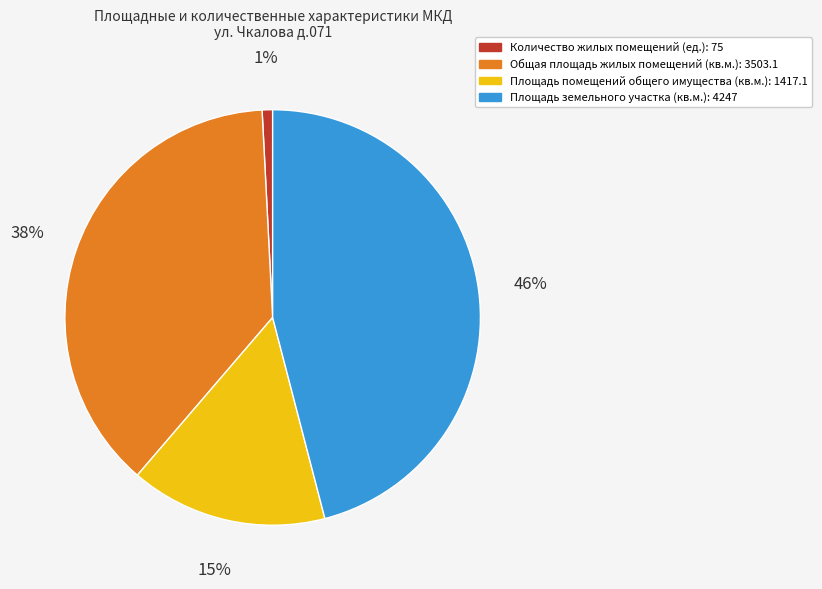

Is it true that Площадь земельного участка (кв.м.): 4247 is 56% of the pie?

False